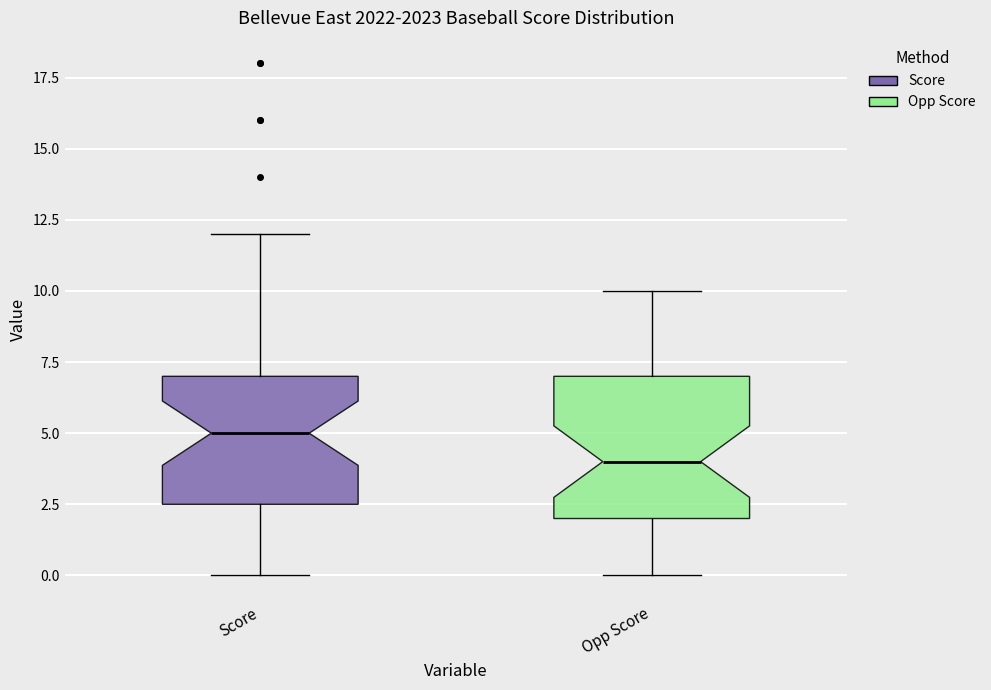

Reading left to right, transcribe this box plot: for each box, give where its median line is, the range the box spans, and where its two whiskers end, as read against the y-axis. The values are not printed on the chart, so give them approximately, as read against the axis.

Score: median 5.0, box 2.5 to 7.0, whiskers 0.0 to 12.0
Opp Score: median 4.0, box 2.0 to 7.0, whiskers 0.0 to 10.0